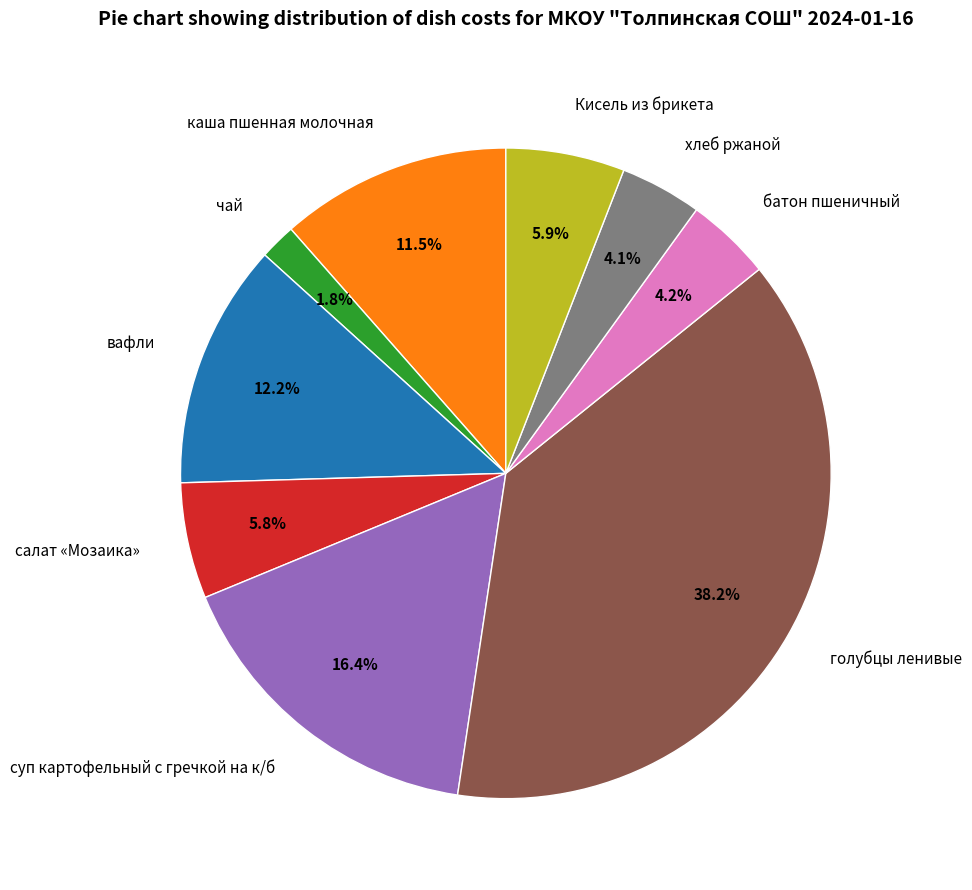

To the nearest percent, what percentage of the pie is суп картофельный с гречкой на к/б?

16%